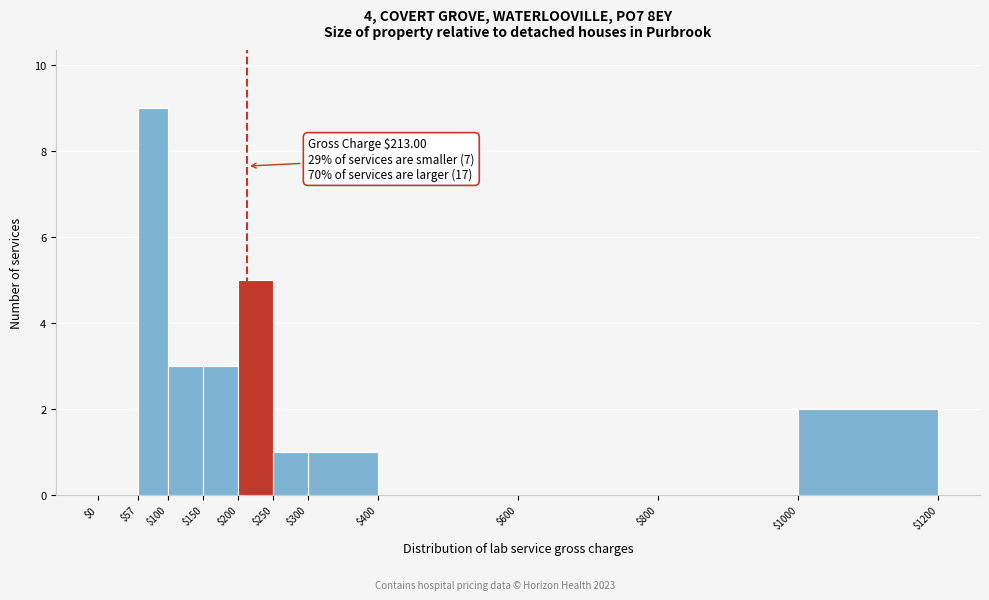

Which range on the x-axis has the tallest bar?

$57 to $100